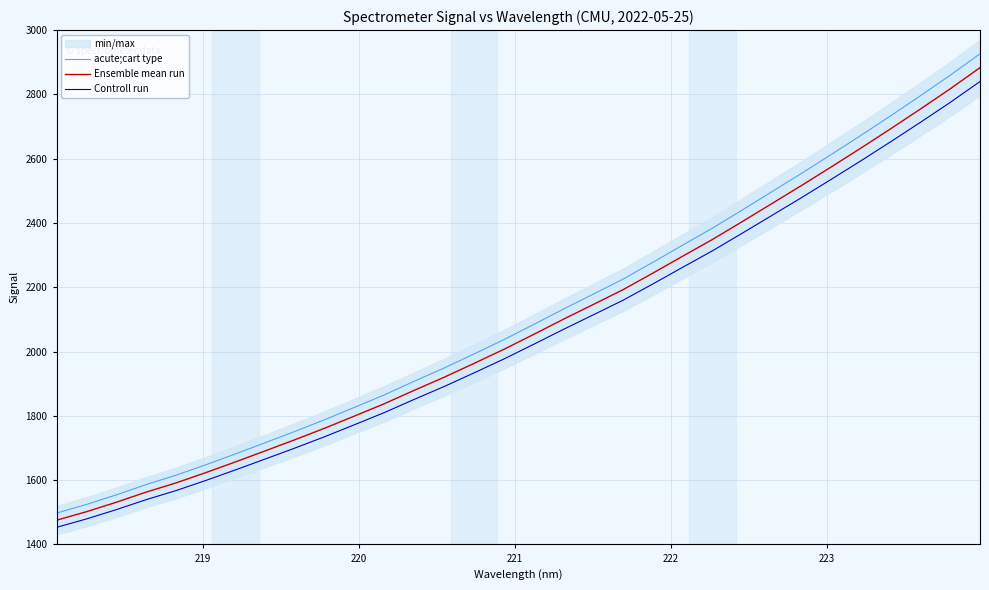

What is the lowest value of the Controll run series?

1453.4